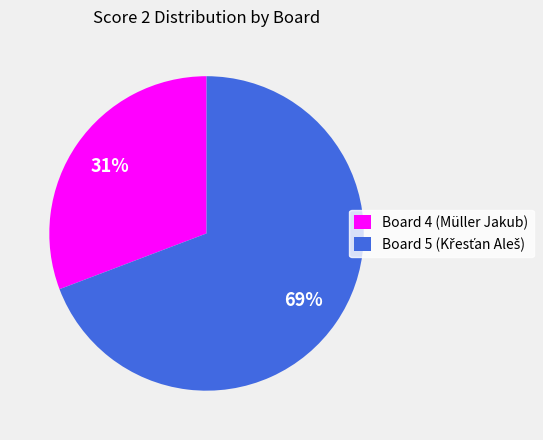

What is the smallest slice in the pie chart?

Board 4 (Müller Jakub)